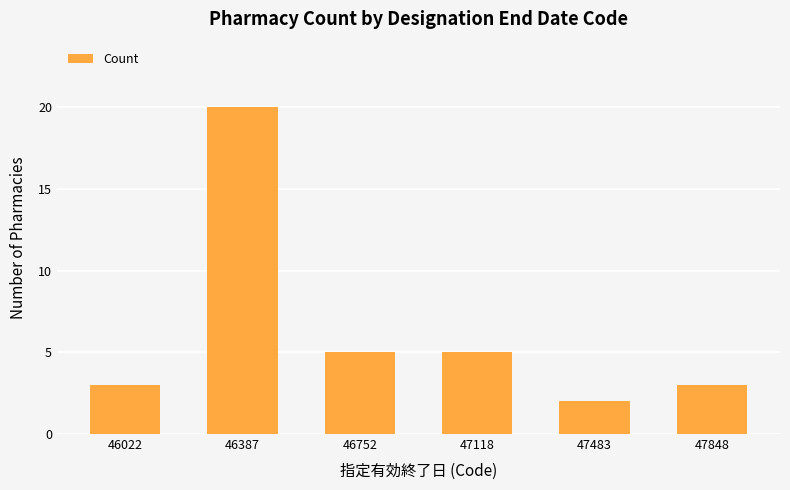

What is the minimum value shown in the chart?

2